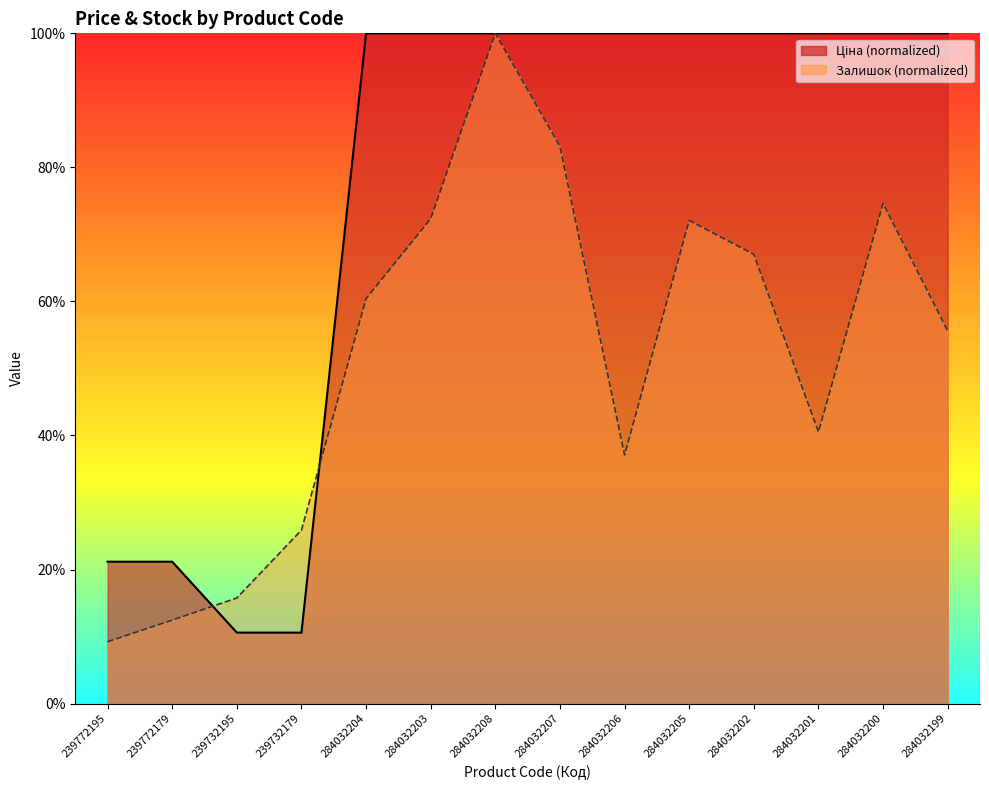

What position from the right is 284032204?

10